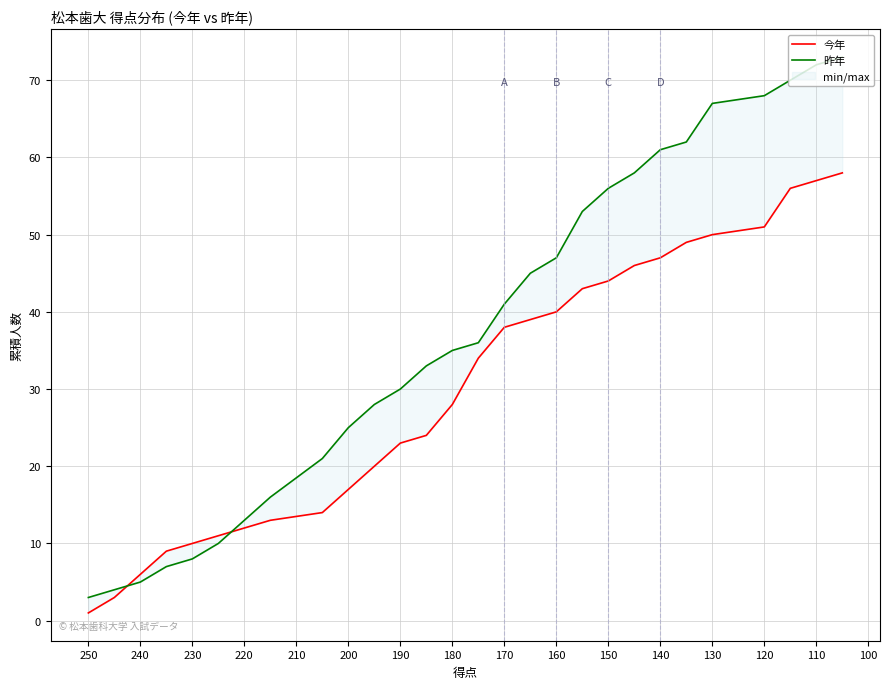

True or false: 今年 and 昨年 cross at least once.

True